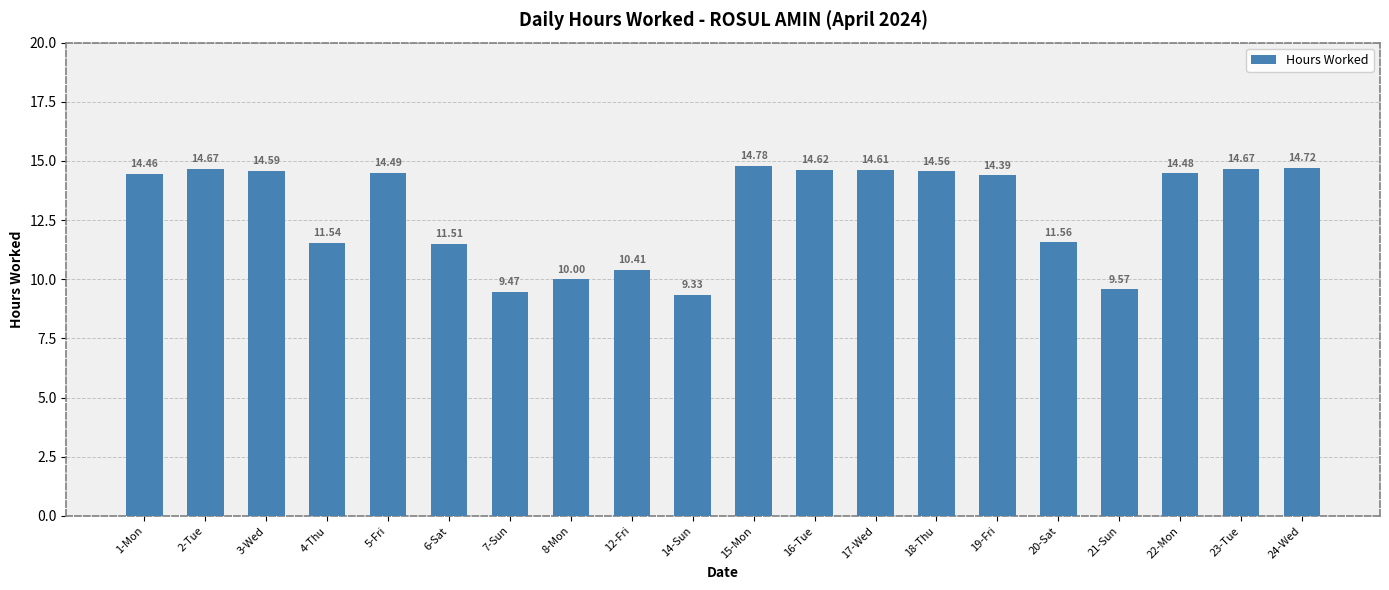

Reading right to left, extract all data points from this chart.

24-Wed=14.7	23-Tue=14.7	22-Mon=14.5	21-Sun=9.6	20-Sat=11.6	19-Fri=14.4	18-Thu=14.6	17-Wed=14.6	16-Tue=14.6	15-Mon=14.8	14-Sun=9.3	12-Fri=10.4	8-Mon=10.0	7-Sun=9.5	6-Sat=11.5	5-Fri=14.5	4-Thu=11.5	3-Wed=14.6	2-Tue=14.7	1-Mon=14.5